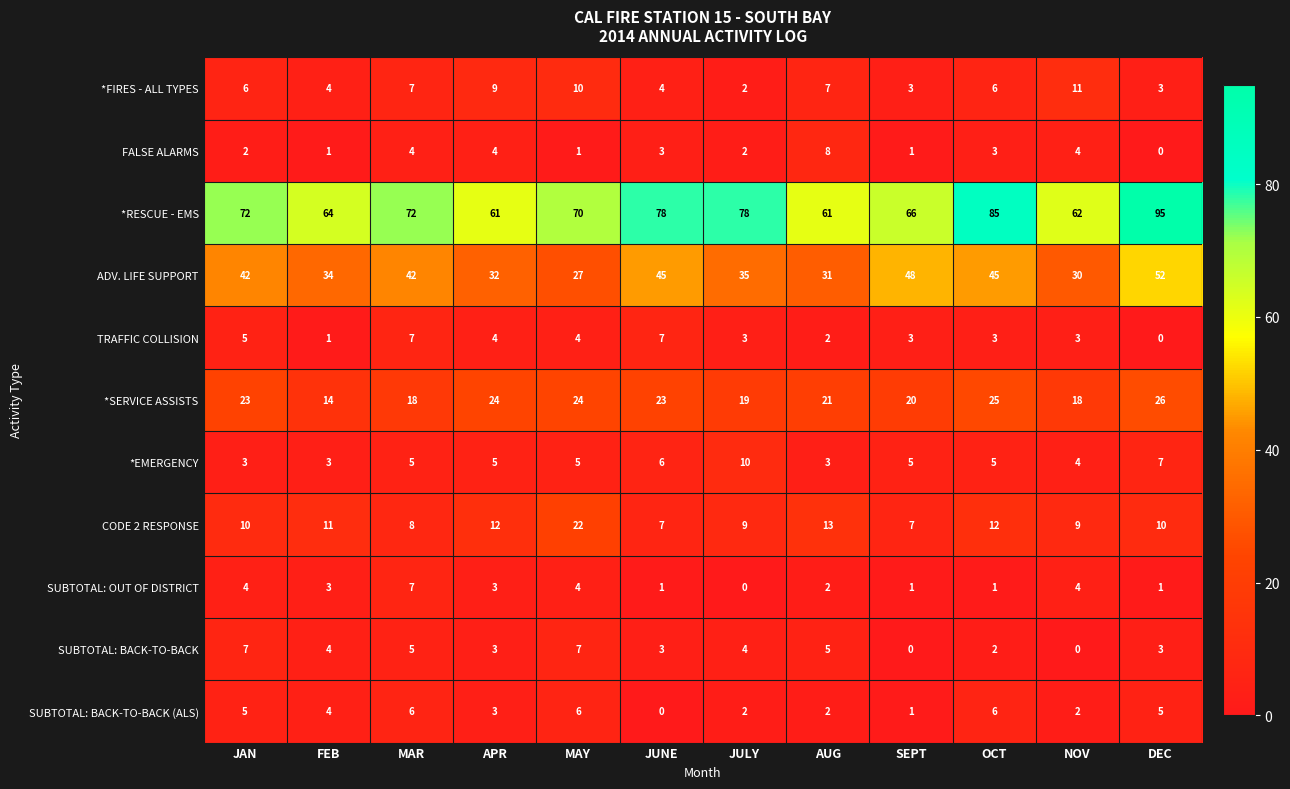

What is the highest value of the ADV. LIFE SUPPORT series?

52